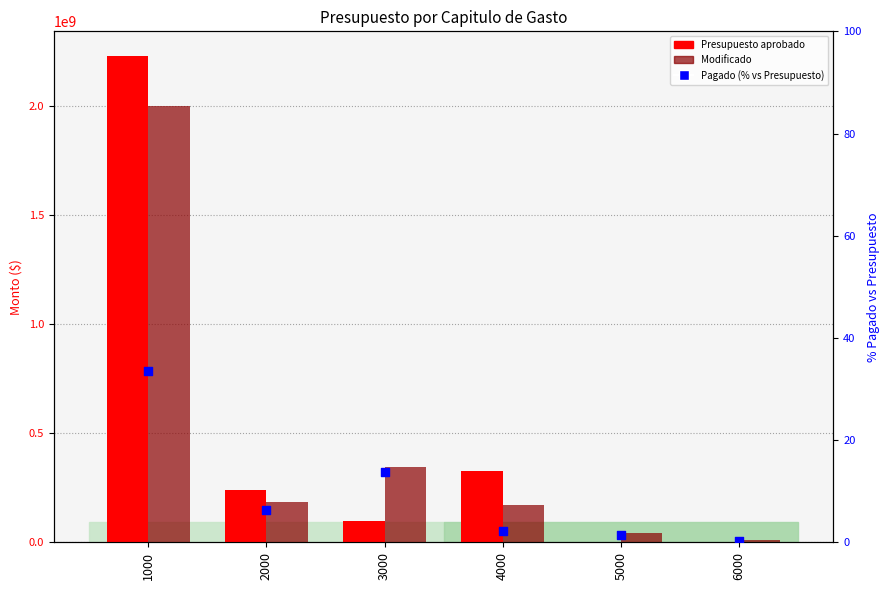

Is the value of Pagado (% vs Presupuesto) at 4000 greater than the value of Presupuesto aprobado at 5000?

Yes